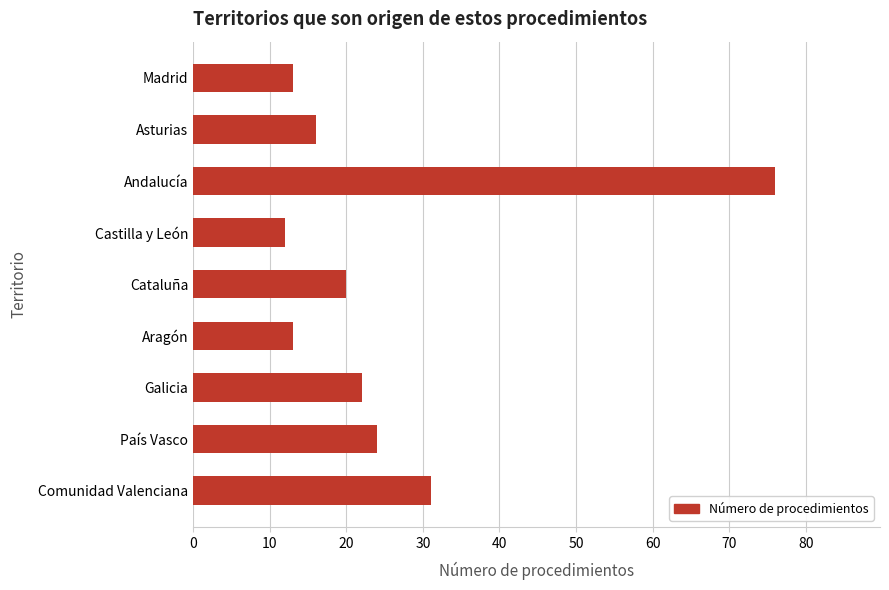

The value at Madrid is 6. True or false?

False